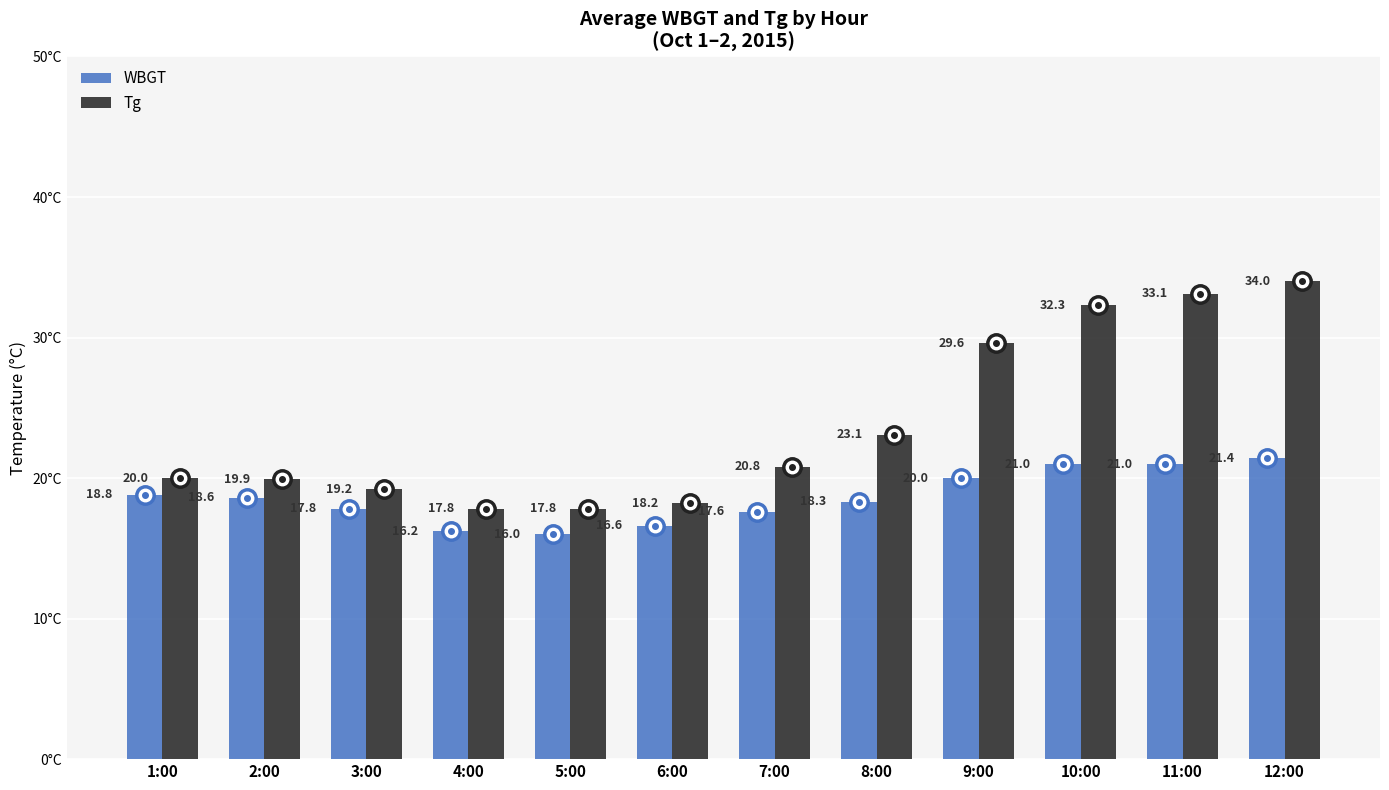

List the series in order of their peak value, highest first.

Tg, WBGT